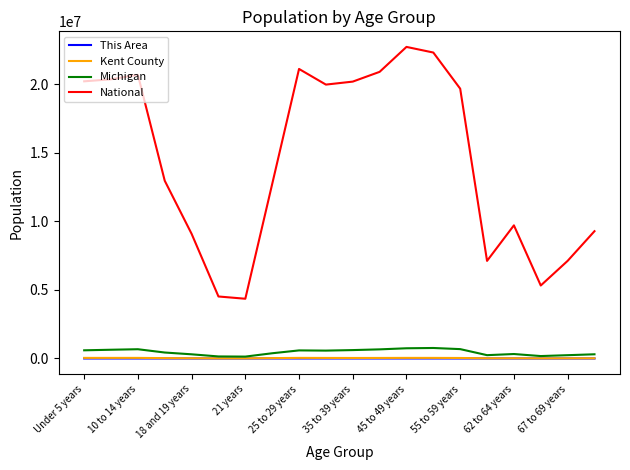

Count the number of data series in this chart.

4